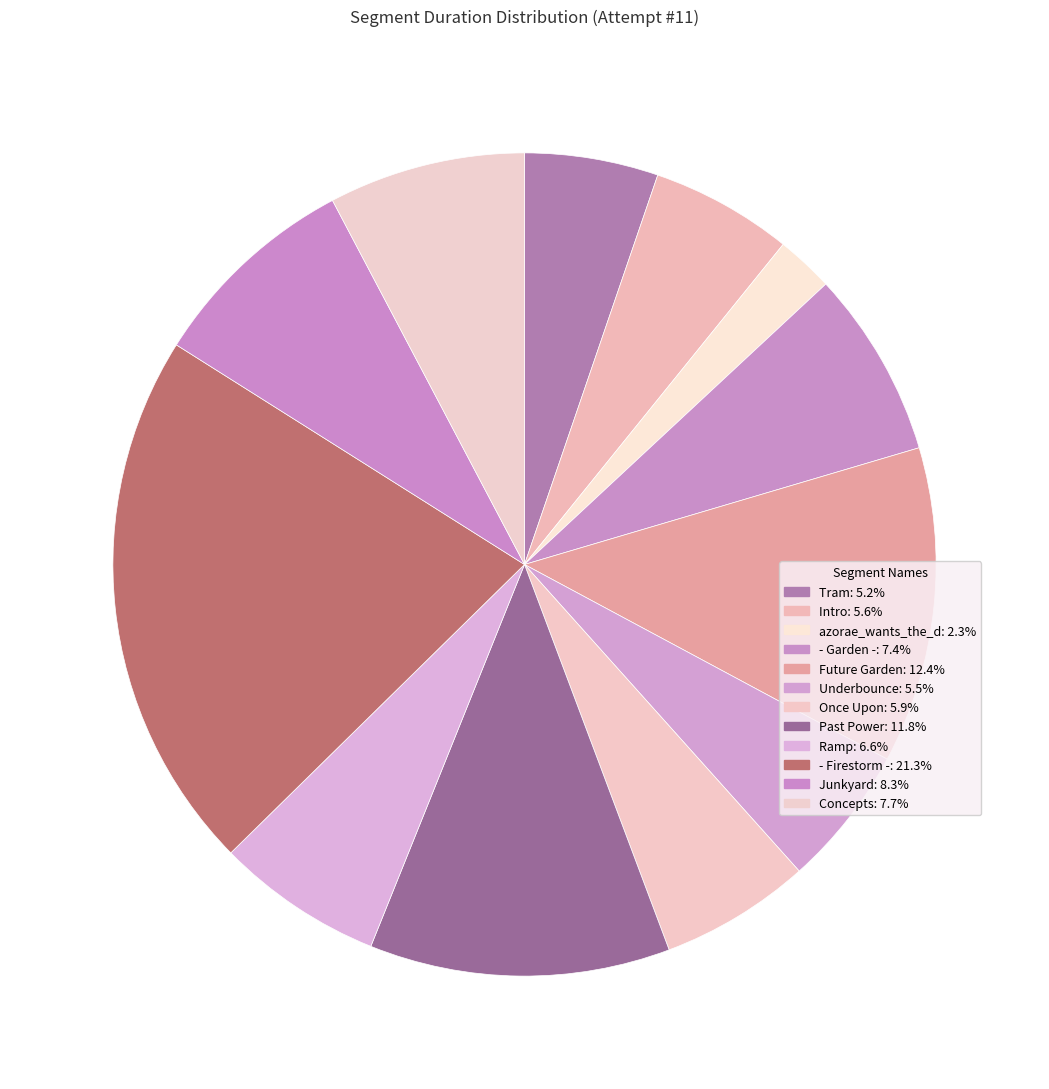

How many segments does this pie chart have?

12